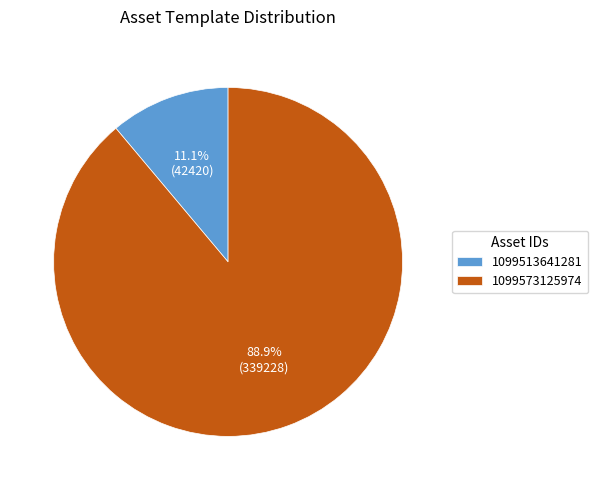

Which slice is the smallest?

1099513641281